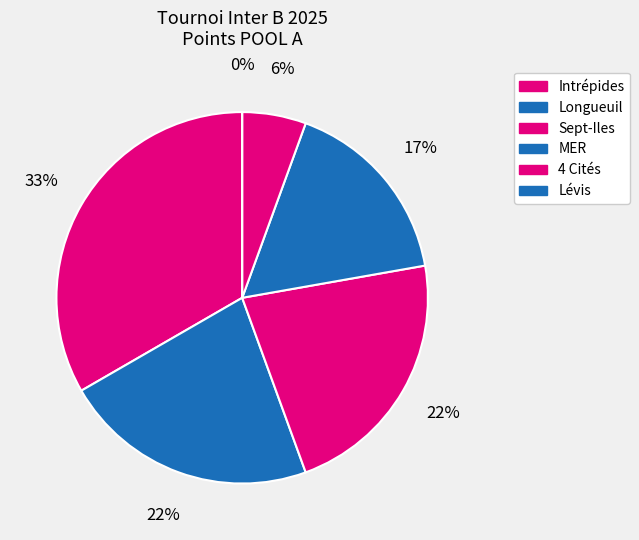

To the nearest percent, what is the difference between the 4 Cités and Longueuil slice percentages?

17%